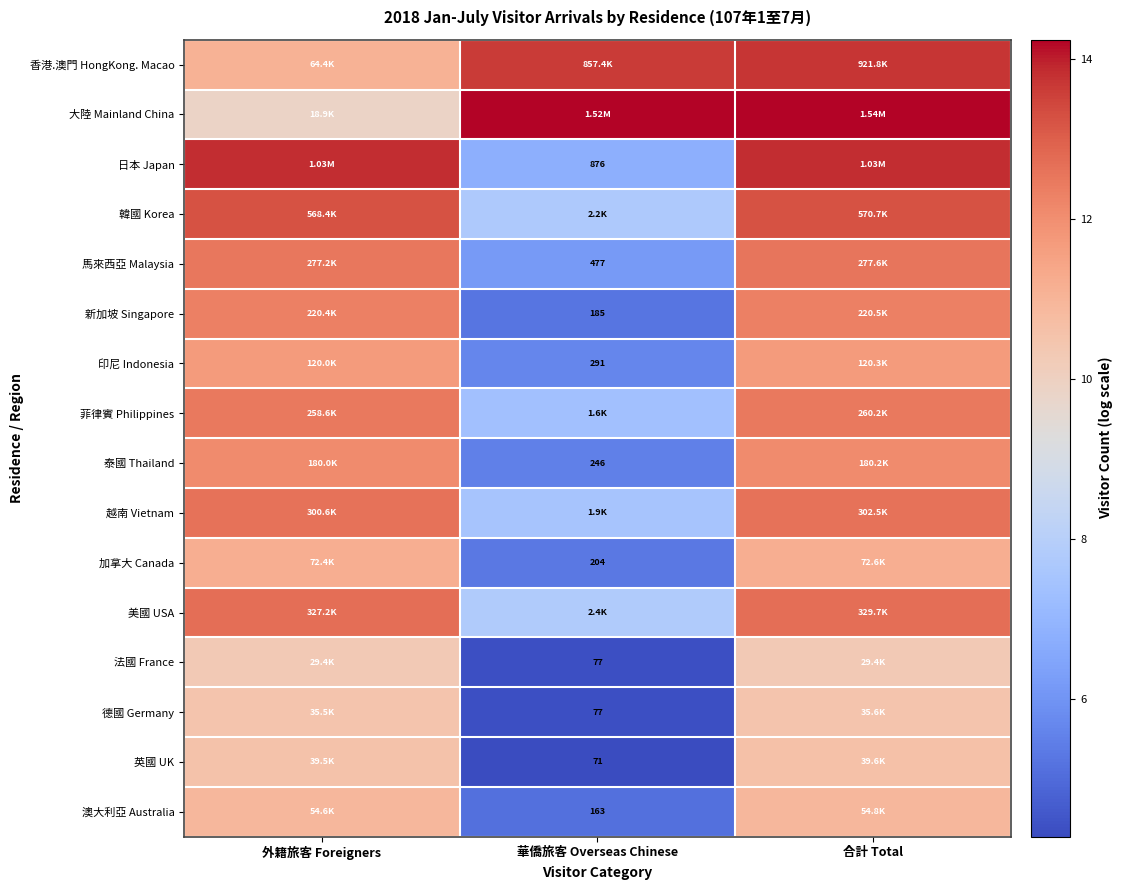

At which label does 美國 USA reach its peak?

合計 Total